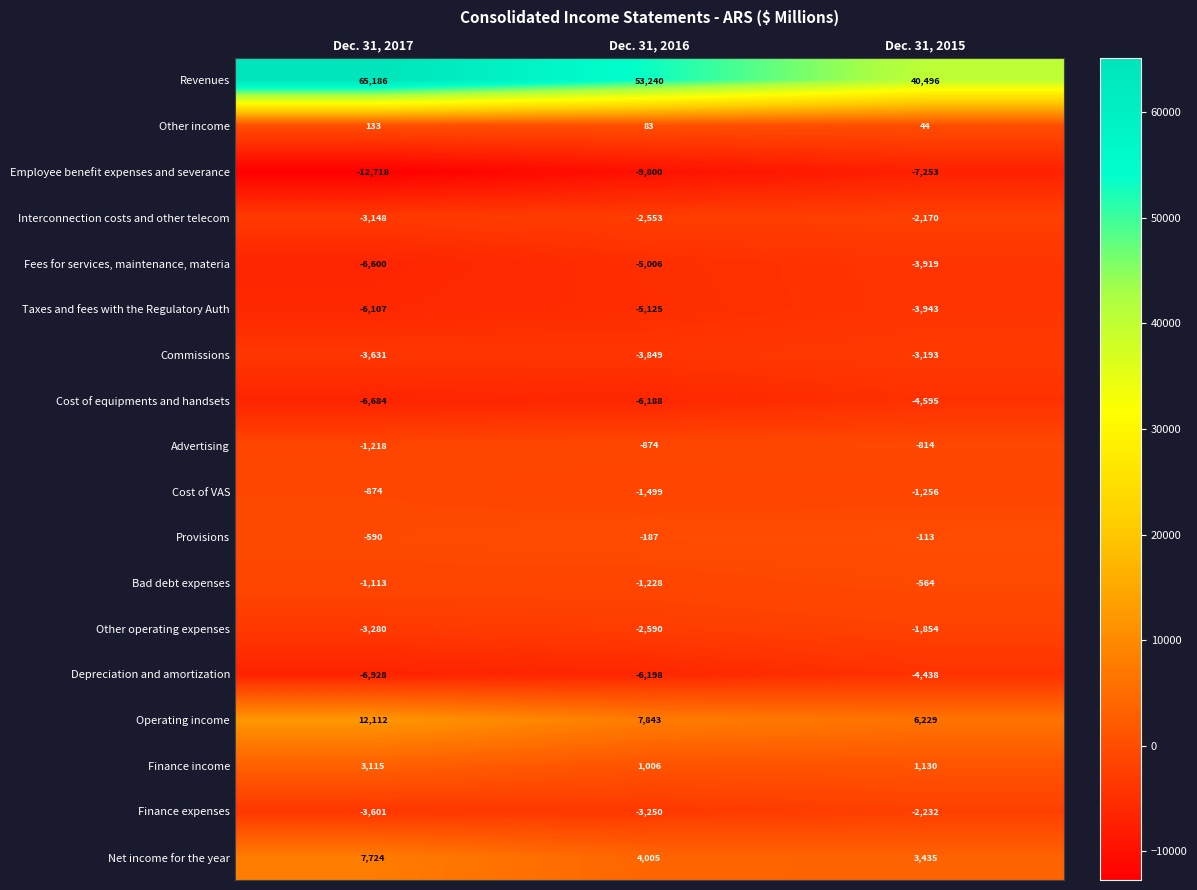

Count the Net income for the year values in the range 3435 to 7724.

3